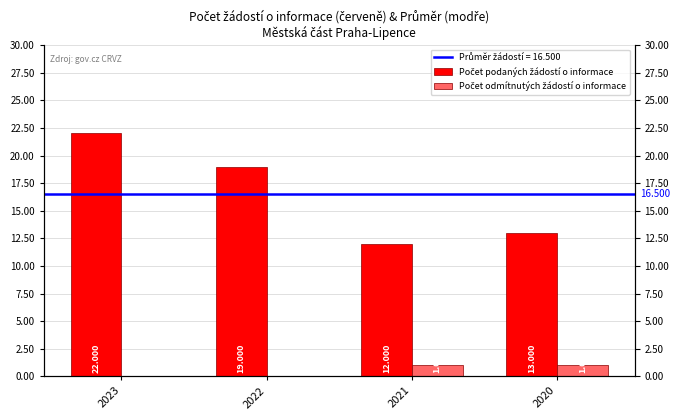

How many bars are there in total?

8